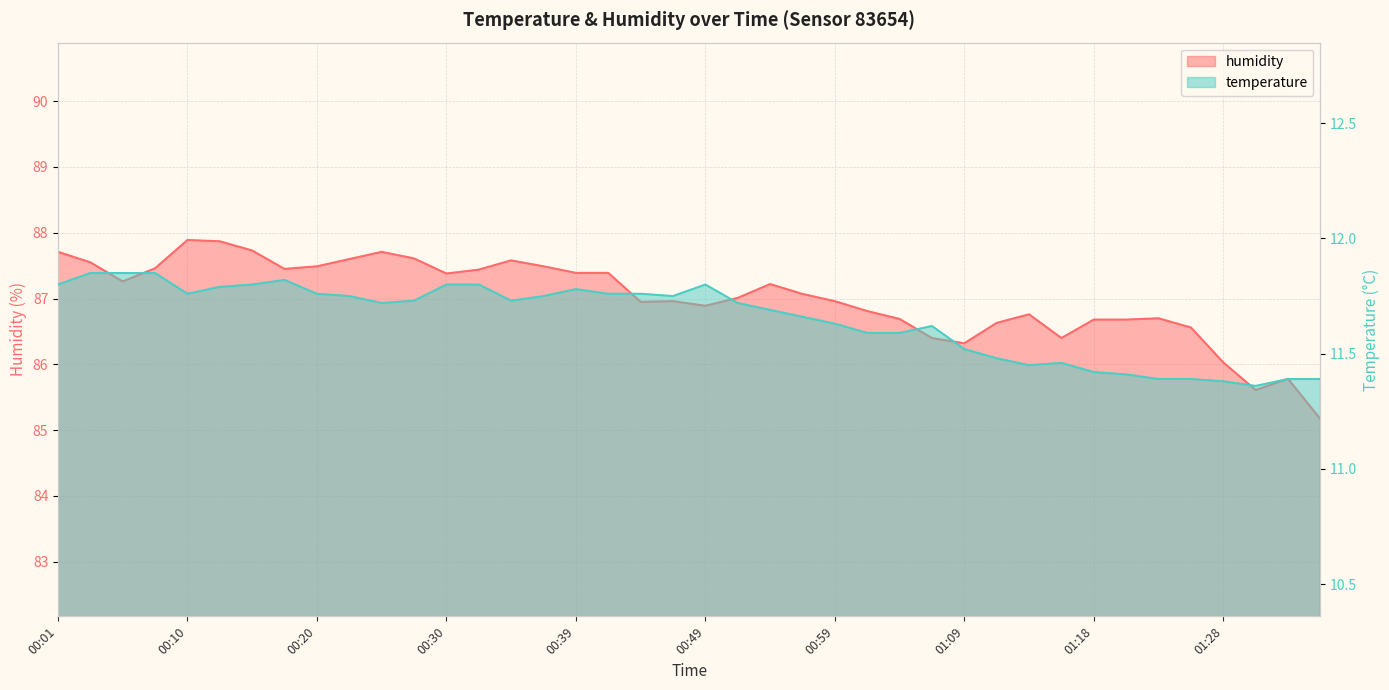

True or false: humidity and temperature cross at least once.

False